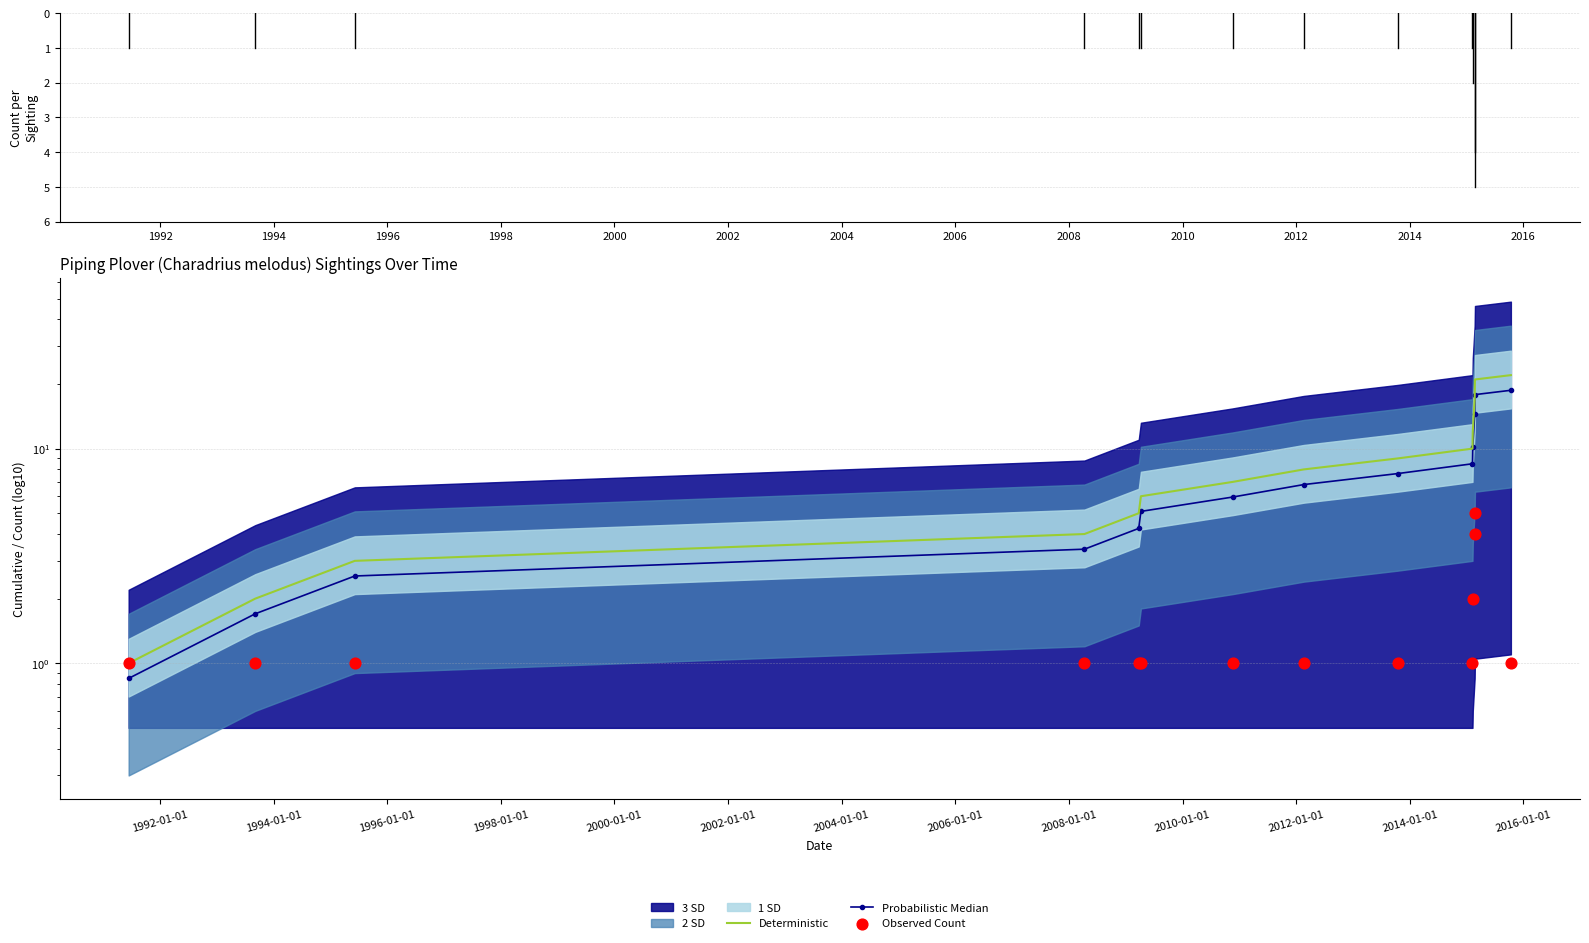

Is the value of Deterministic at 2006 greater than the value of Probabilistic Median at 2008?

Yes